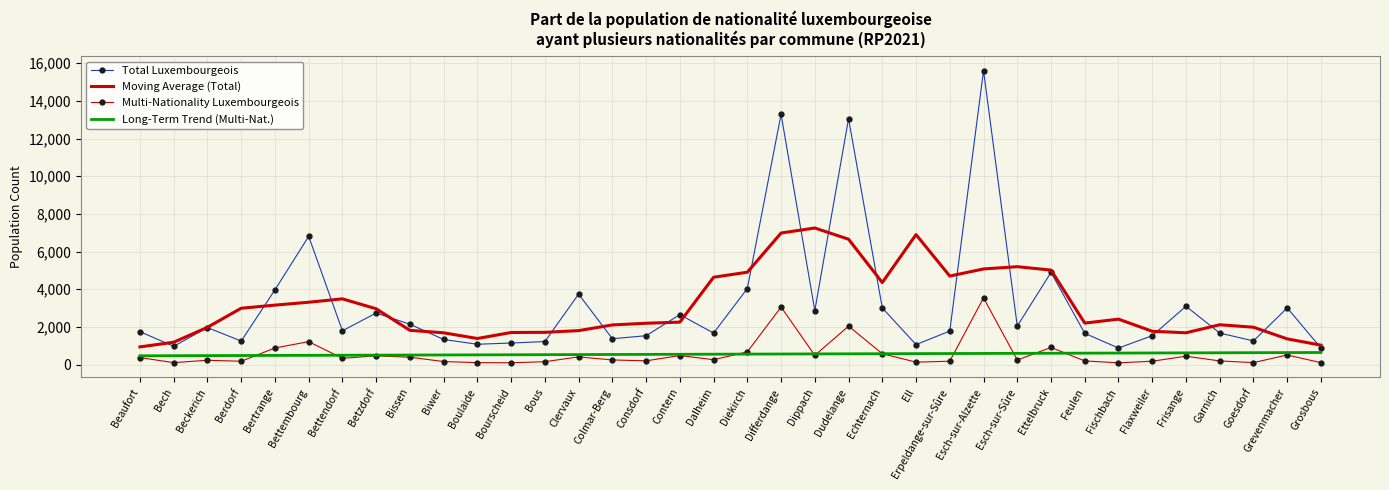

True or false: Moving Average (Total) and Long-Term Trend (Multi-Nat.) cross at least once.

False